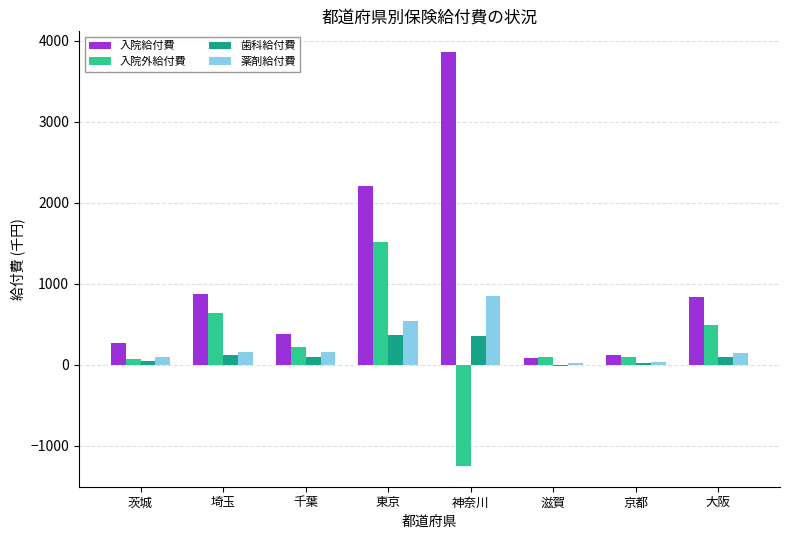

At which category is the sum across all series the highest?

東京